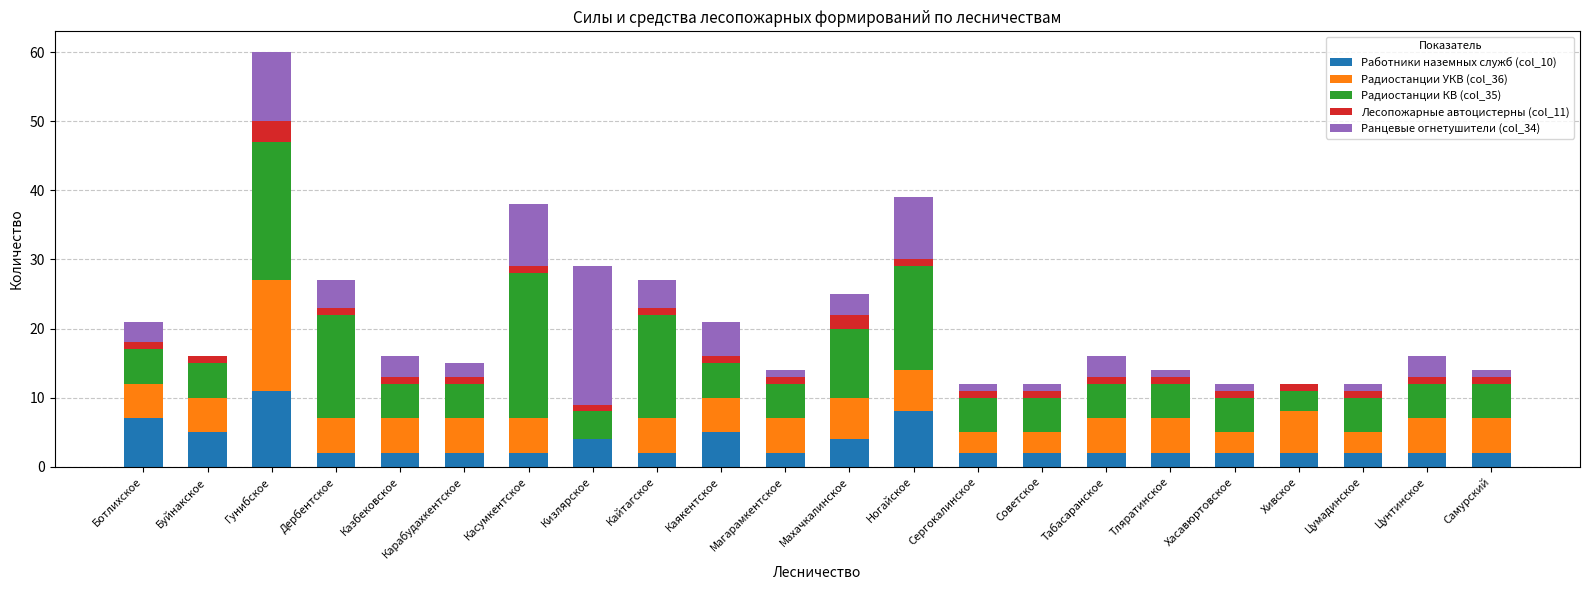

What are all the series names shown in the legend?

Работники наземных служб (col_10), Радиостанции УКВ (col_36), Радиостанции КВ (col_35), Лесопожарные автоцистерны (col_11), Ранцевые огнетушители (col_34)